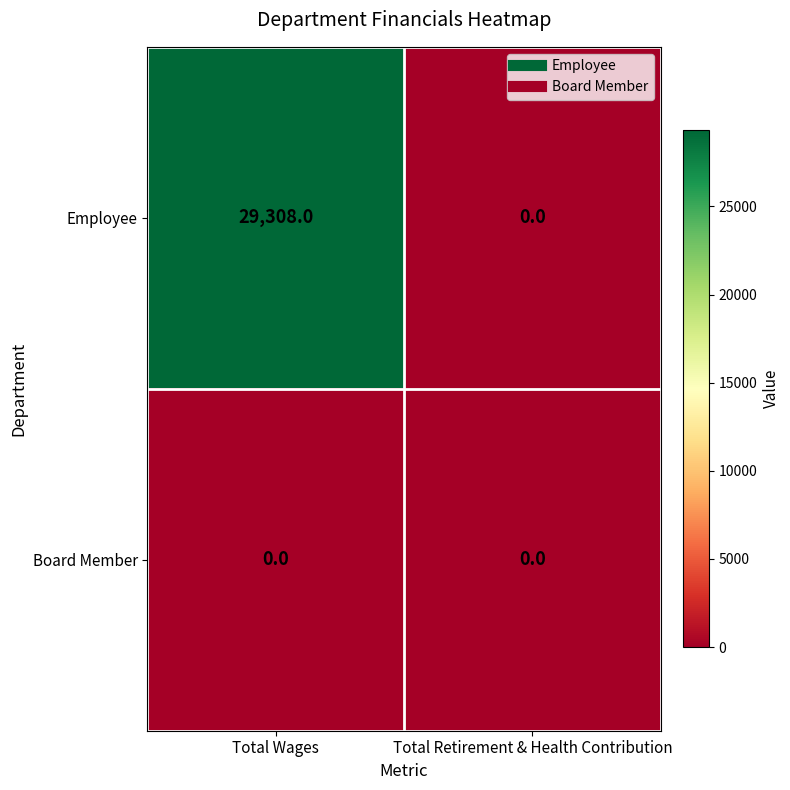

What is the total value across all series at Total Wages?

29308